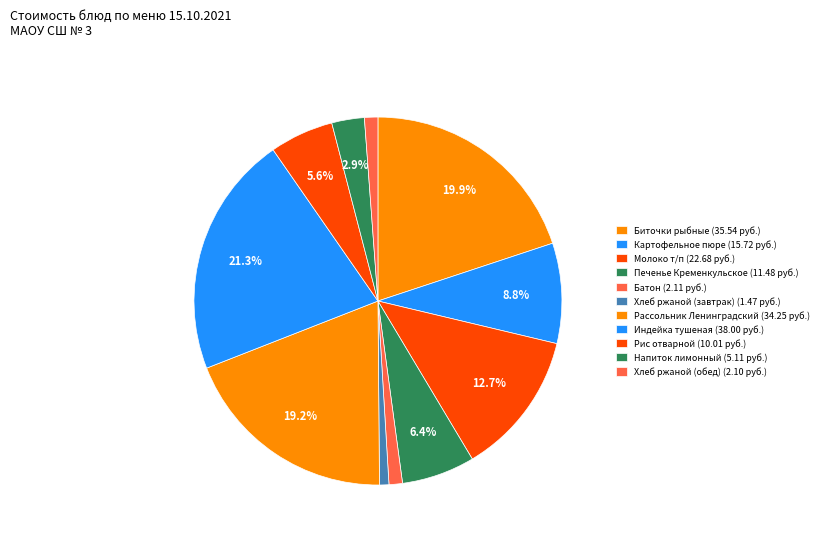

Does any single category account for the majority?

No